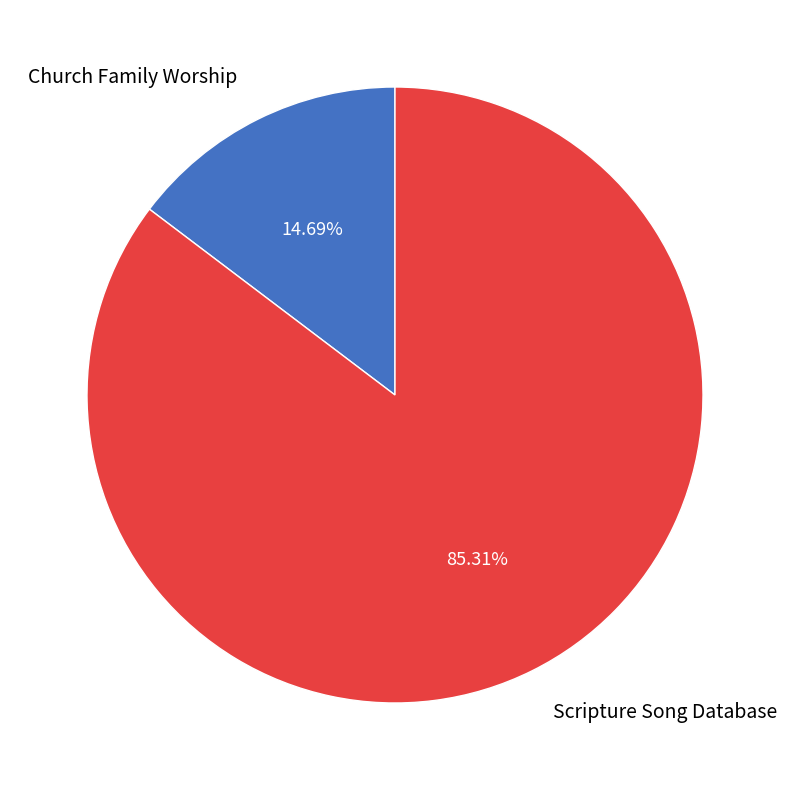

Count the number of slices in the pie.

2